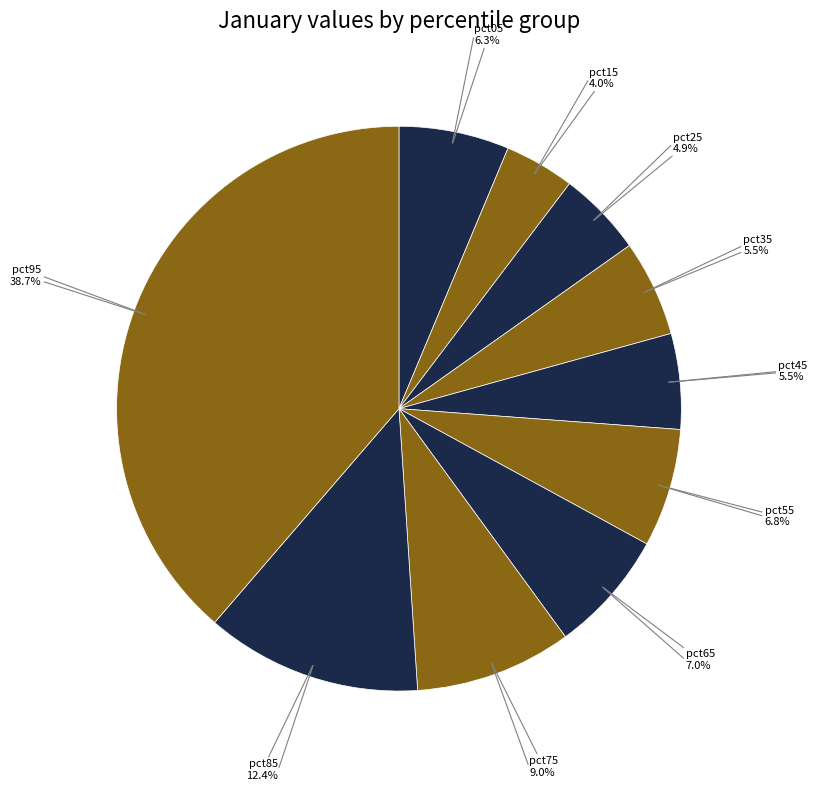

How many slices are in this pie chart?

10